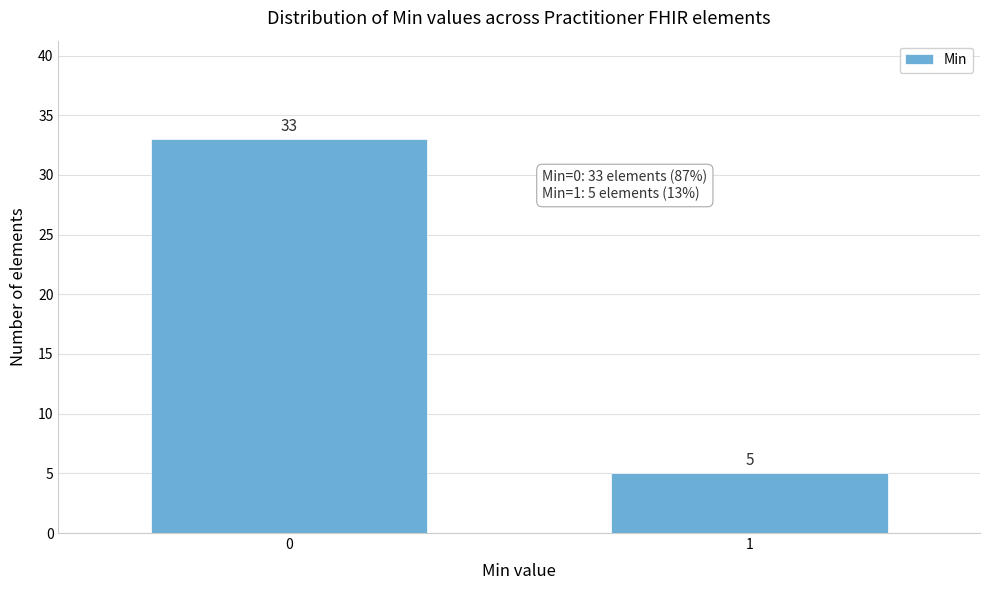

Reading left to right, list all the values displayed in this chart.

33	5